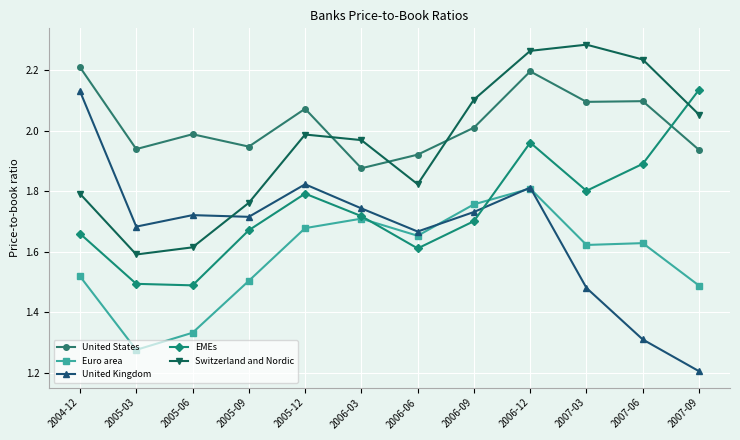

The value of United Kingdom at 2005-06 is 1.7. True or false?

True